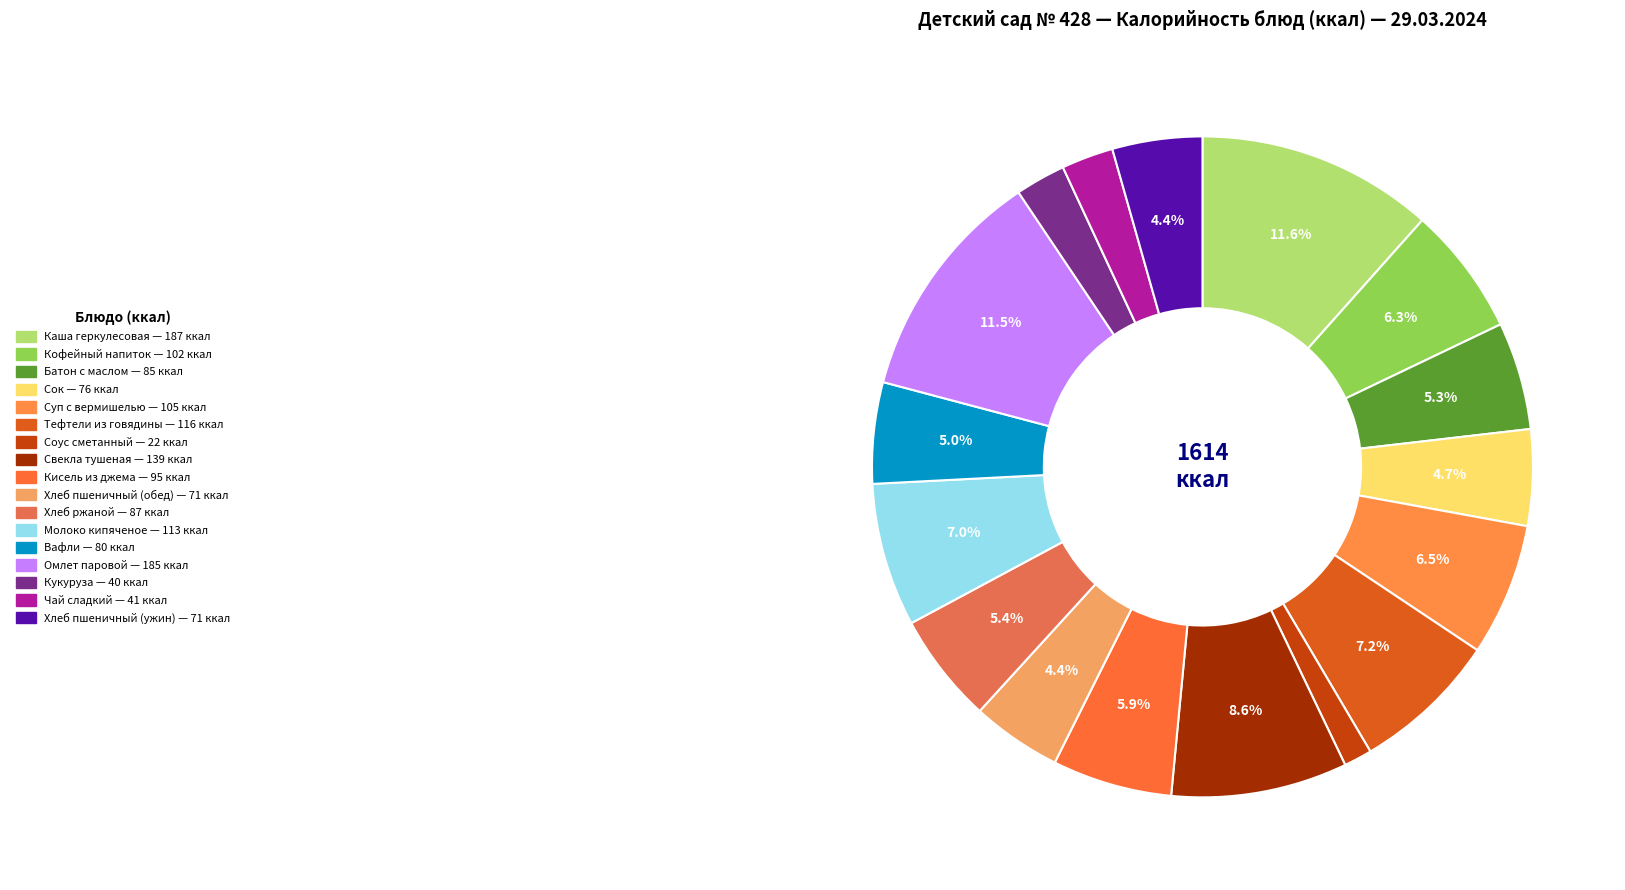

To the nearest percent, what is the difference between the largest and smallest slice percentages?

10%